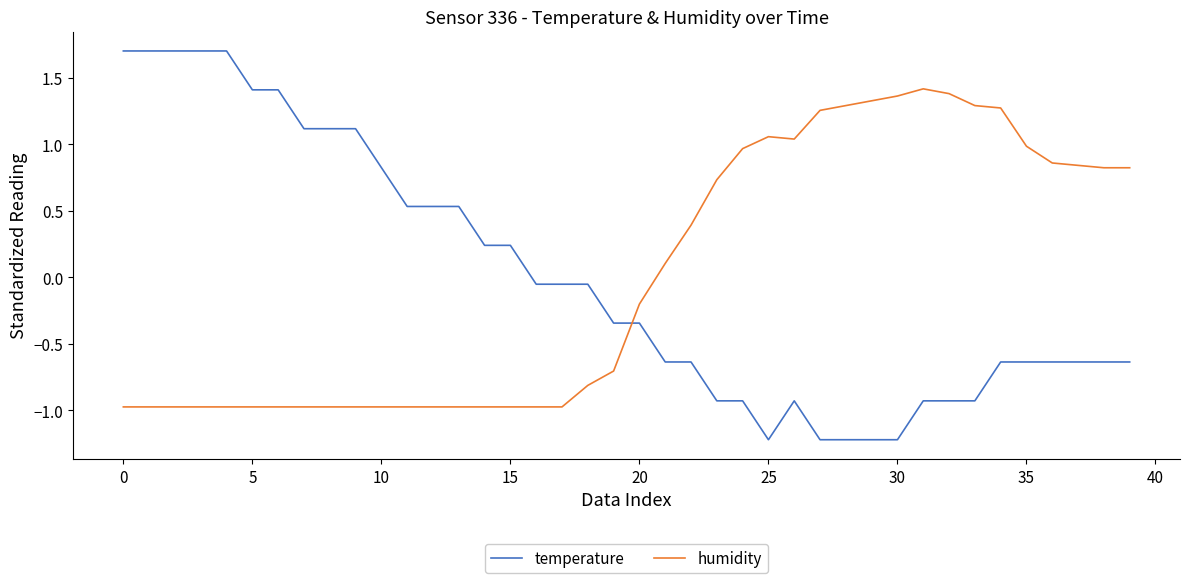

List the series in order of their peak value, lowest first.

humidity, temperature